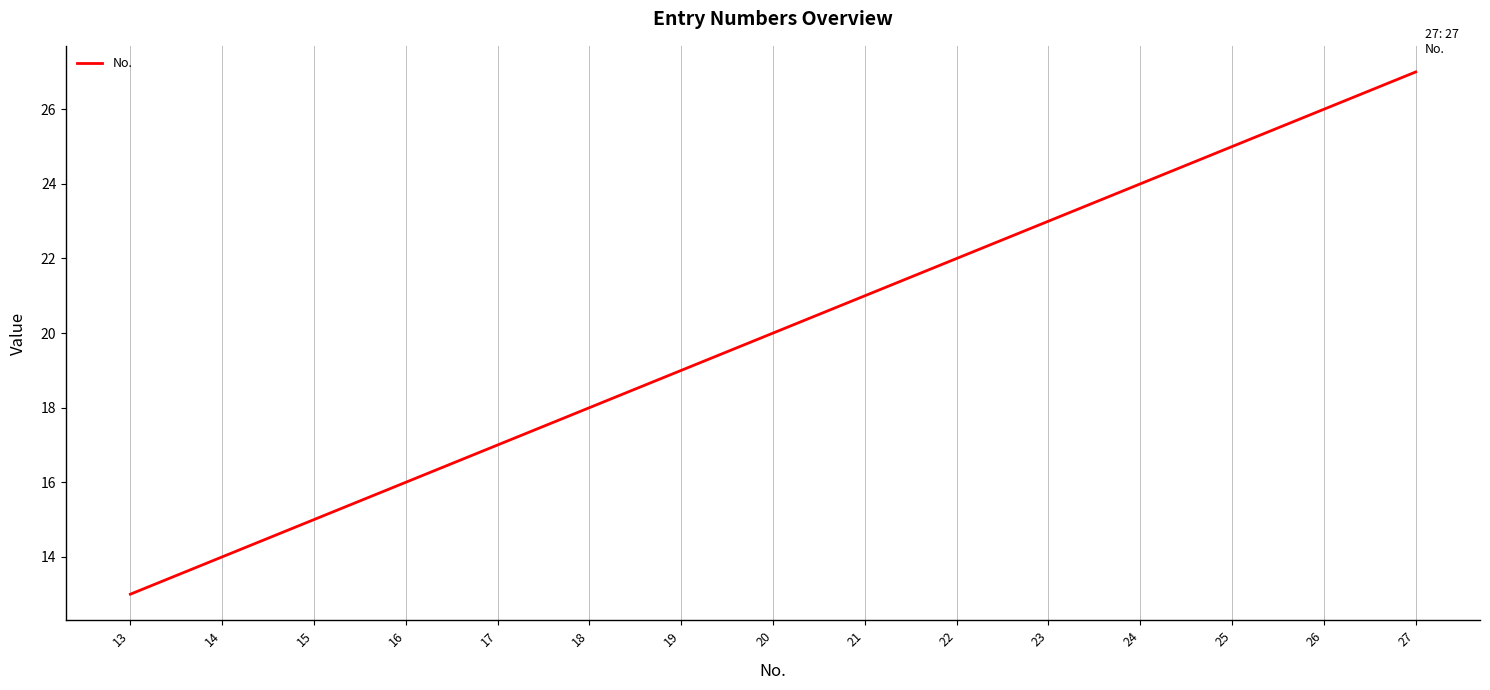

What is the ratio of the value at 13 to the value at 18?

0.7